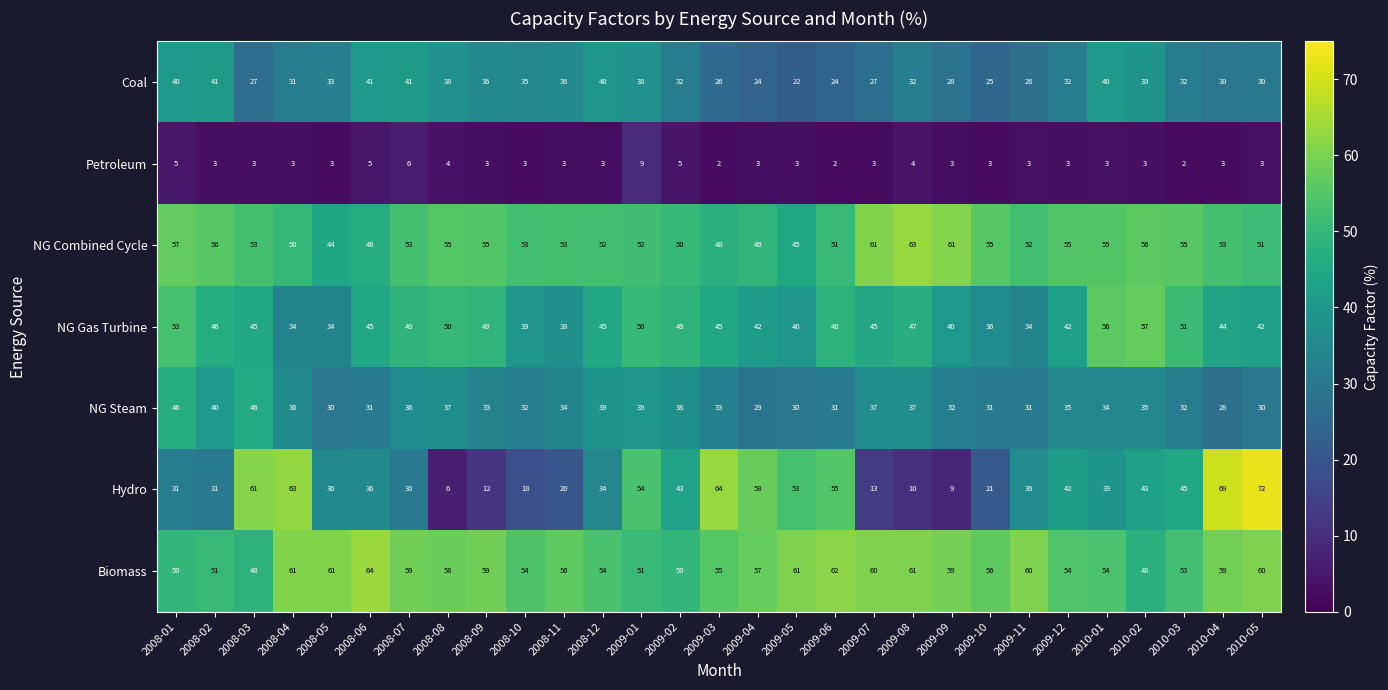

What is the greatest value displayed?

72